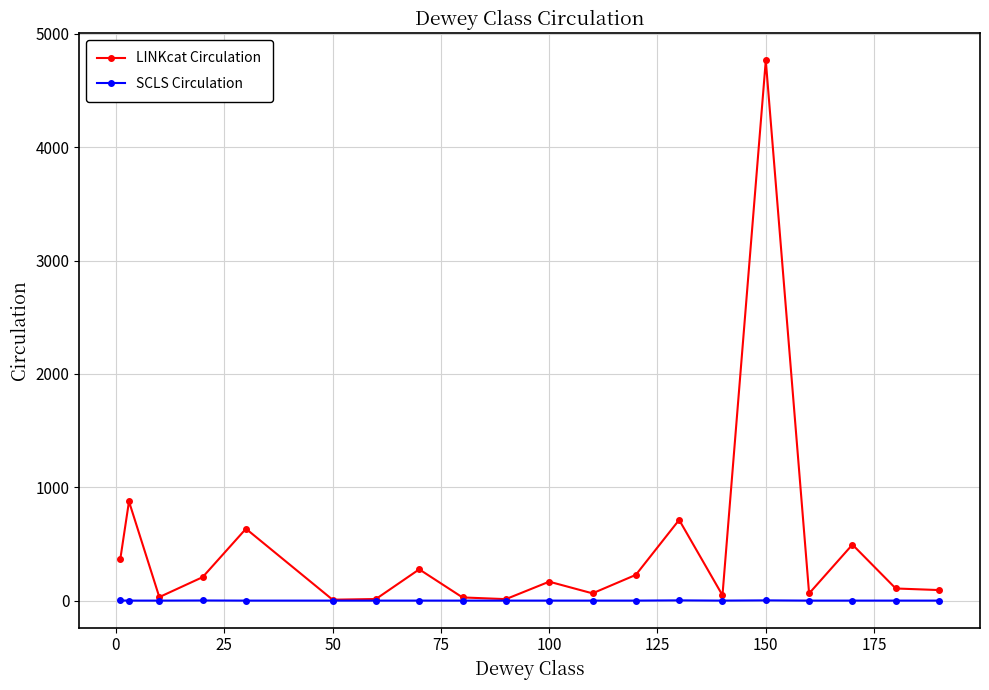

Which series has the largest total across all categories?

LINKcat Circulation